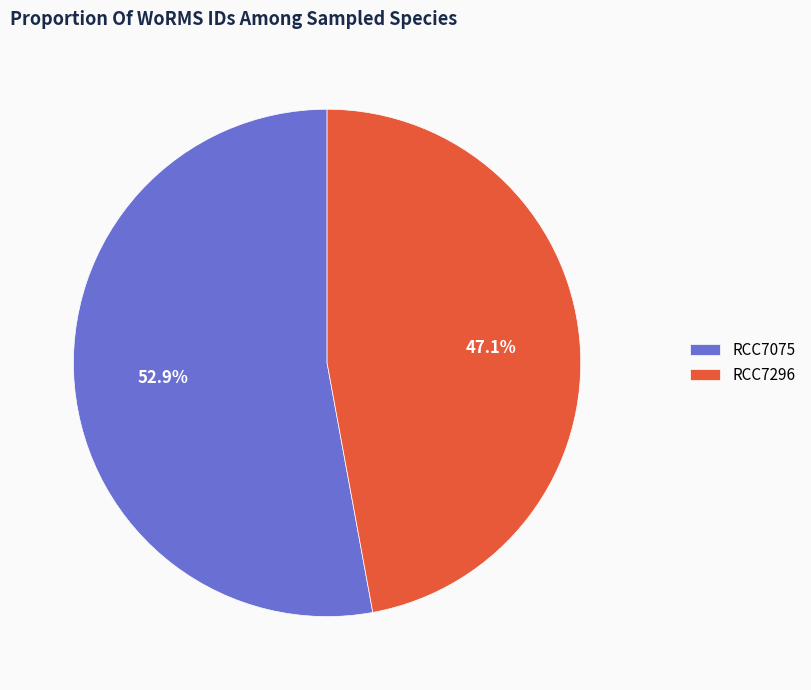

True or false: RCC7296 accounts for 32% of the total.

False